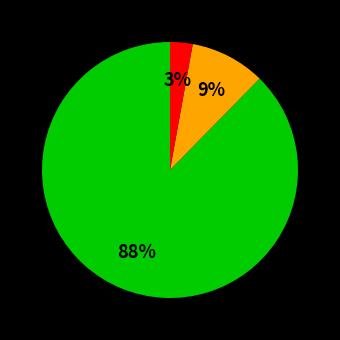

Is there a majority slice in this chart?

Yes